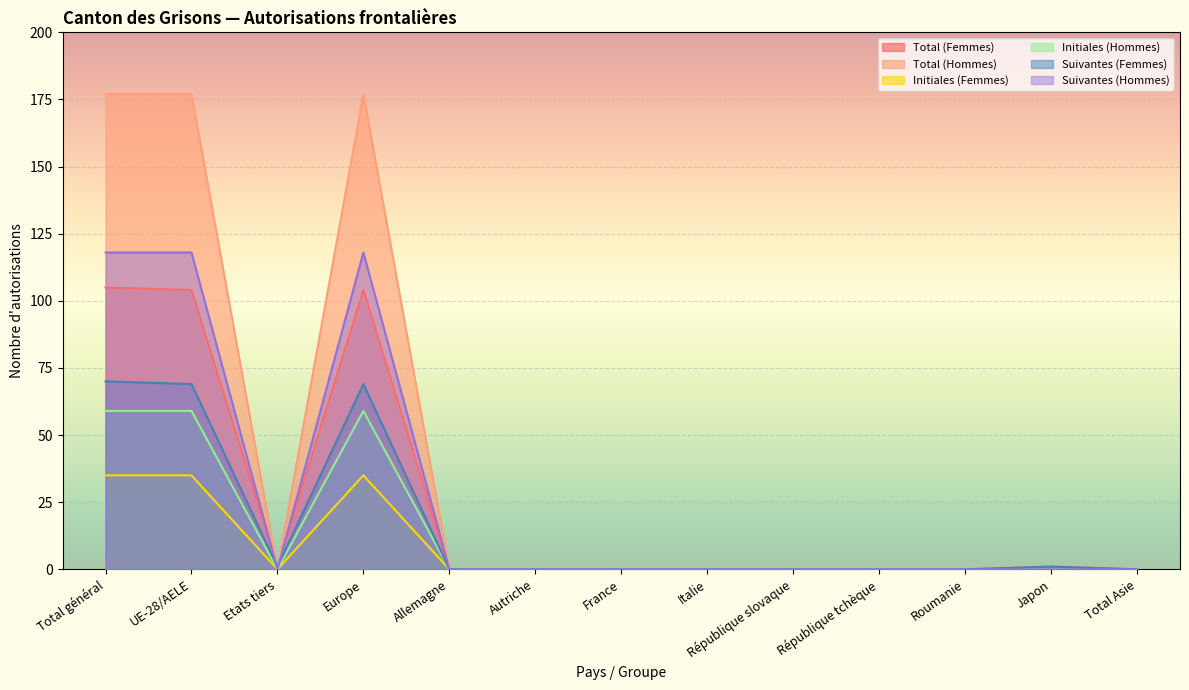

How many times do Suivantes (Femmes) and Suivantes (Hommes) cross each other?

2